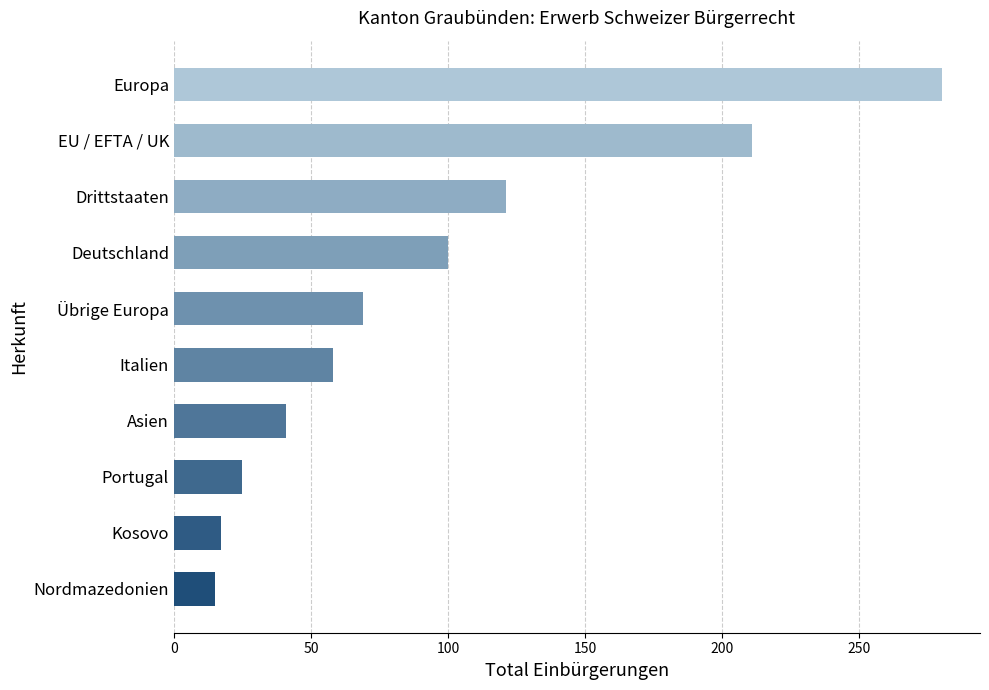

What is the difference between the maximum and minimum values?

265